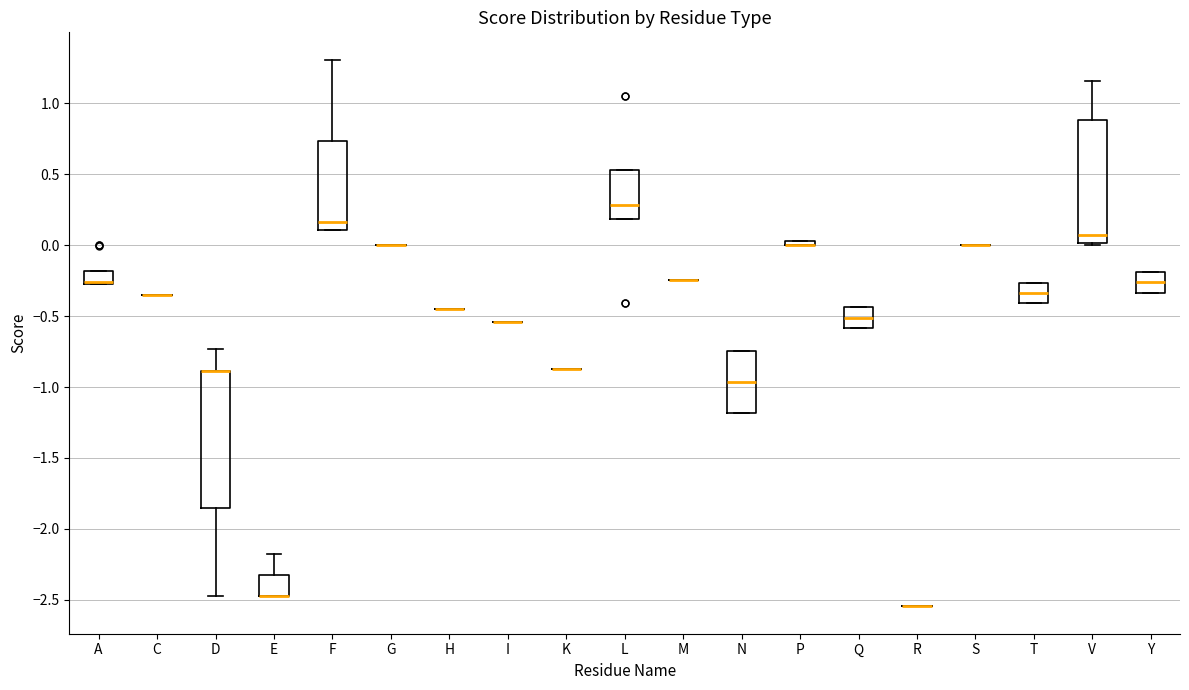

Where is the upper edge of the box for D on the y-axis? The values are not printed on the chart, so give them approximately, as read against the axis.

-0.90